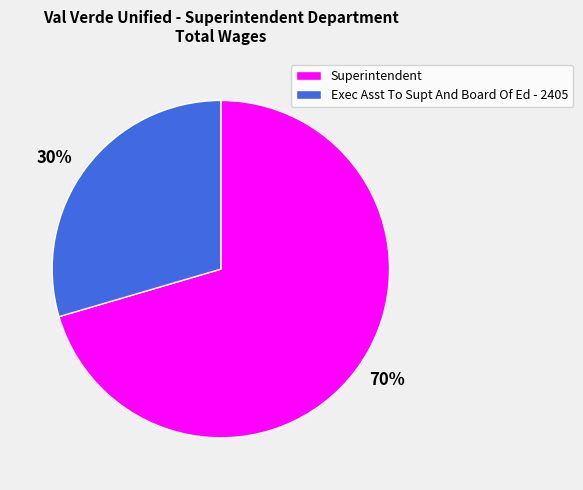

To the nearest percent, what is the combined percentage of Exec Asst To Supt And Board Of Ed - 2405 and Superintendent?

100%